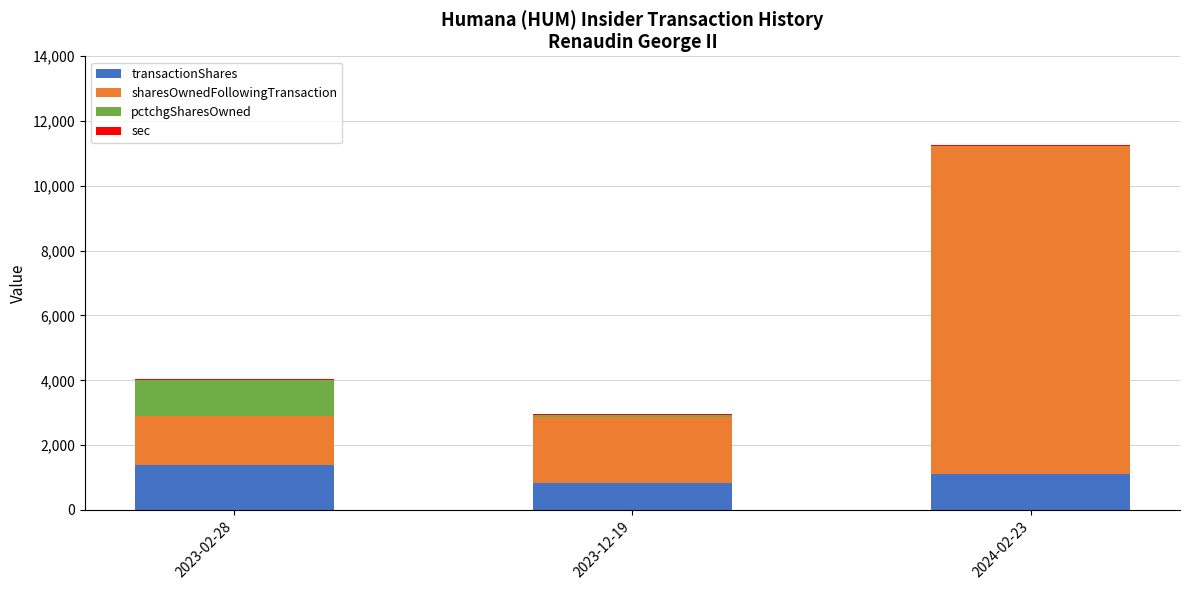

At which category is the sum across all series the highest?

2024-02-23